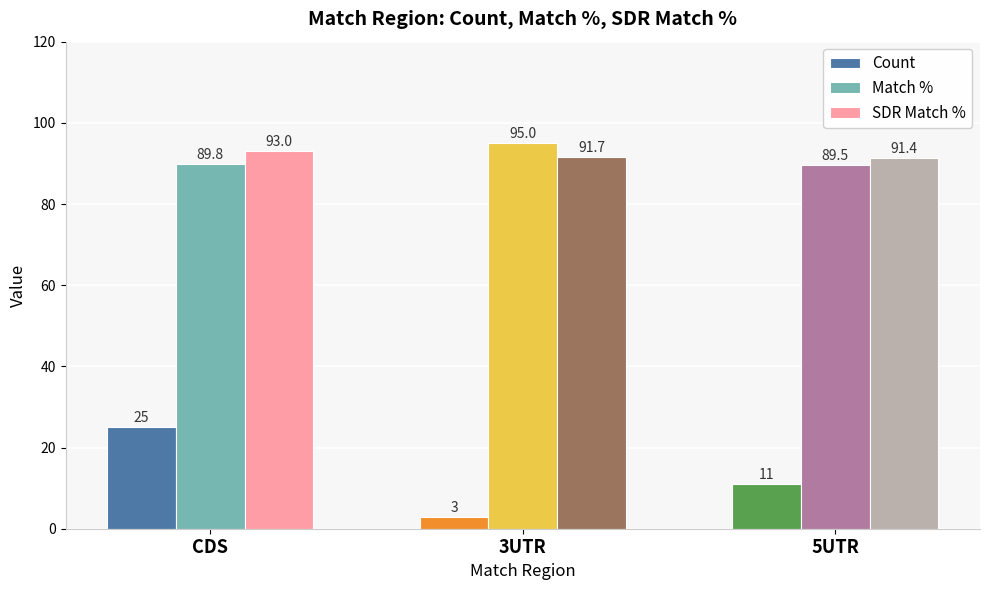

At which label is Count closest to 14?

5UTR